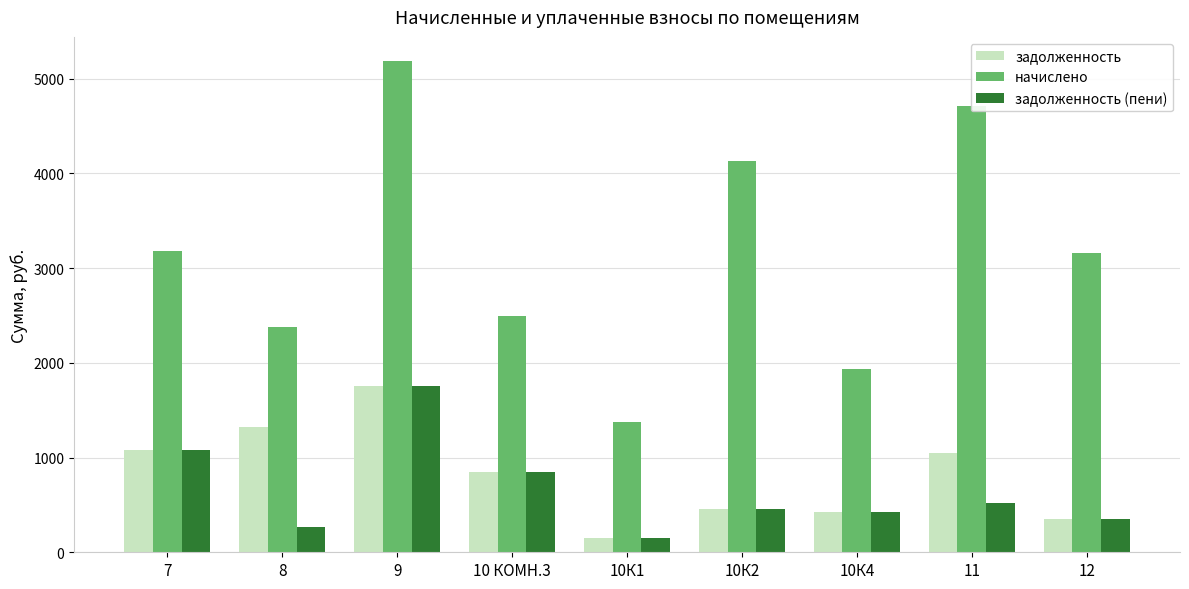

What is the label of the 9th bar from the right?

7